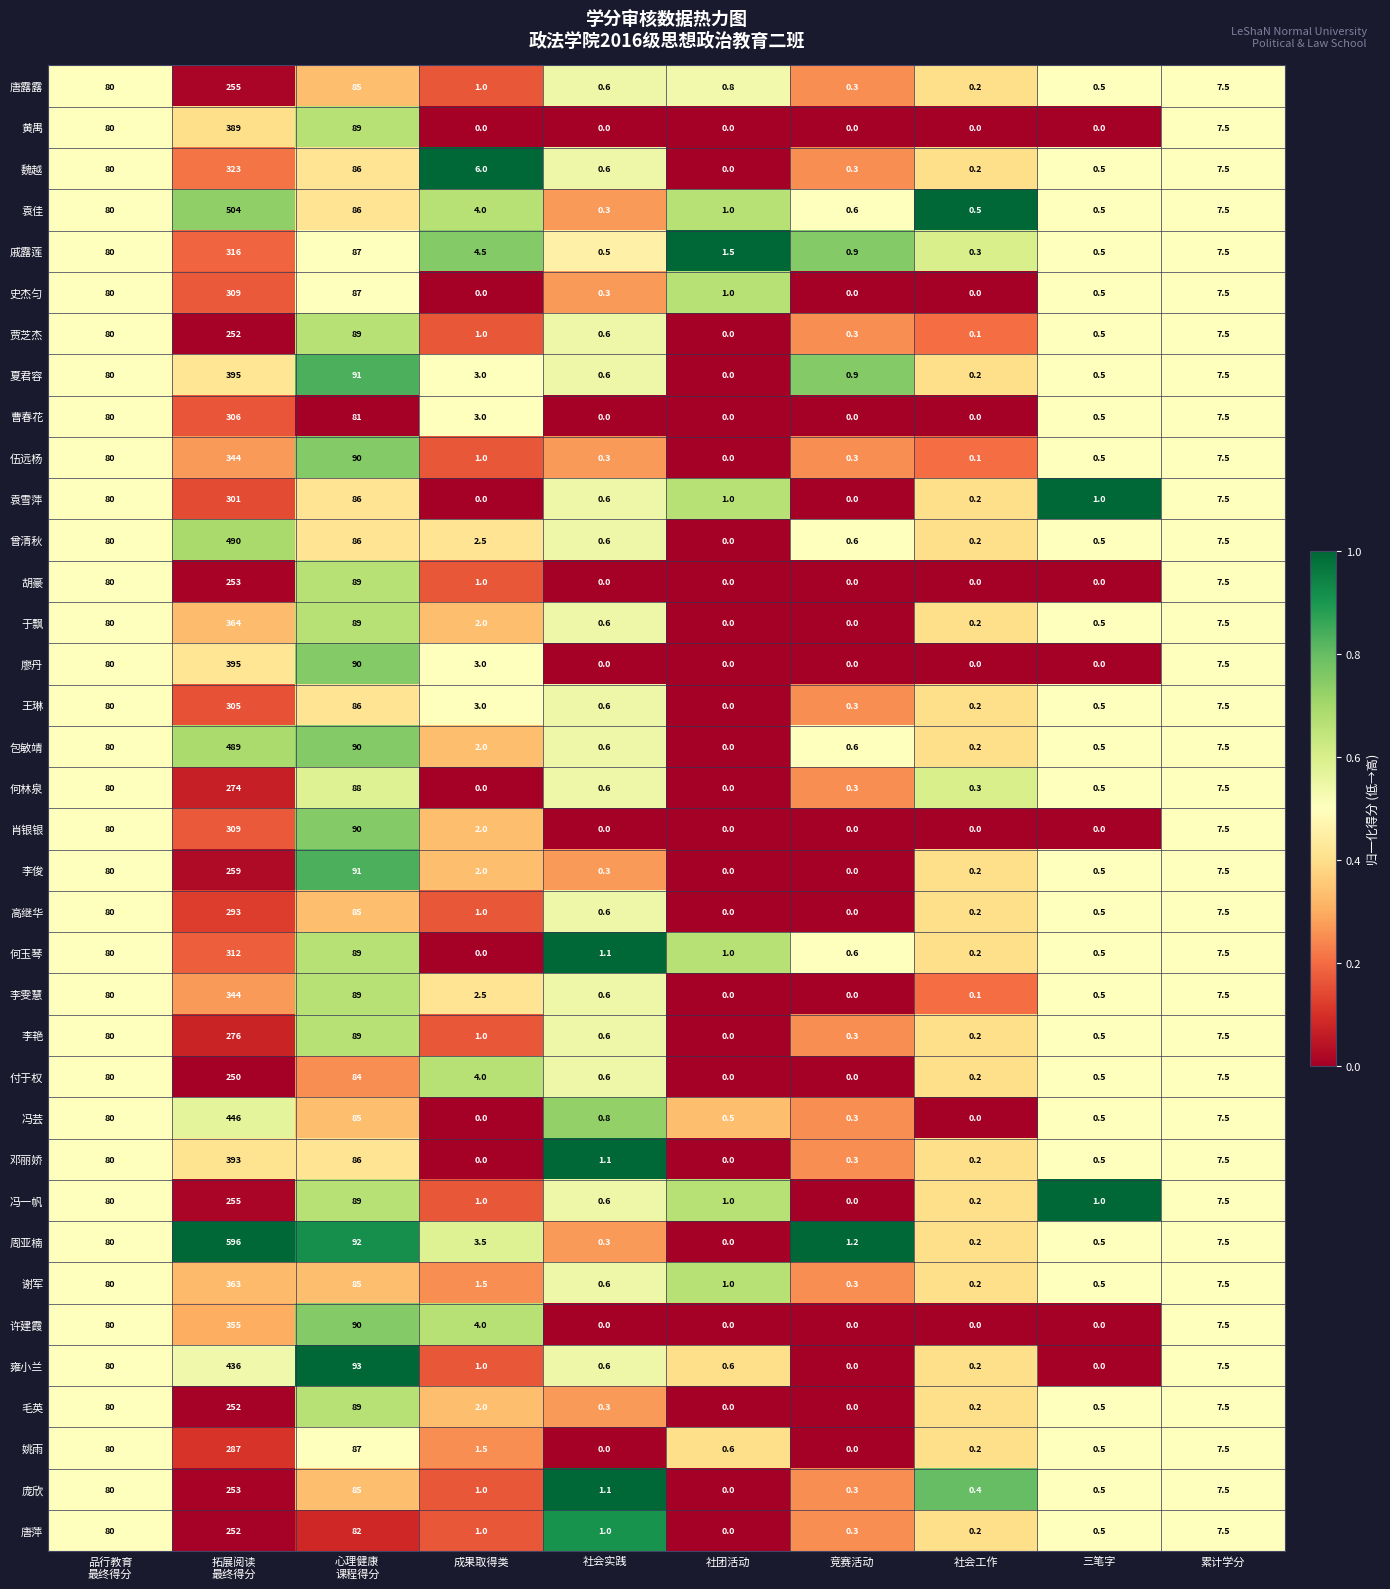

How many categories are shown in the chart?

10